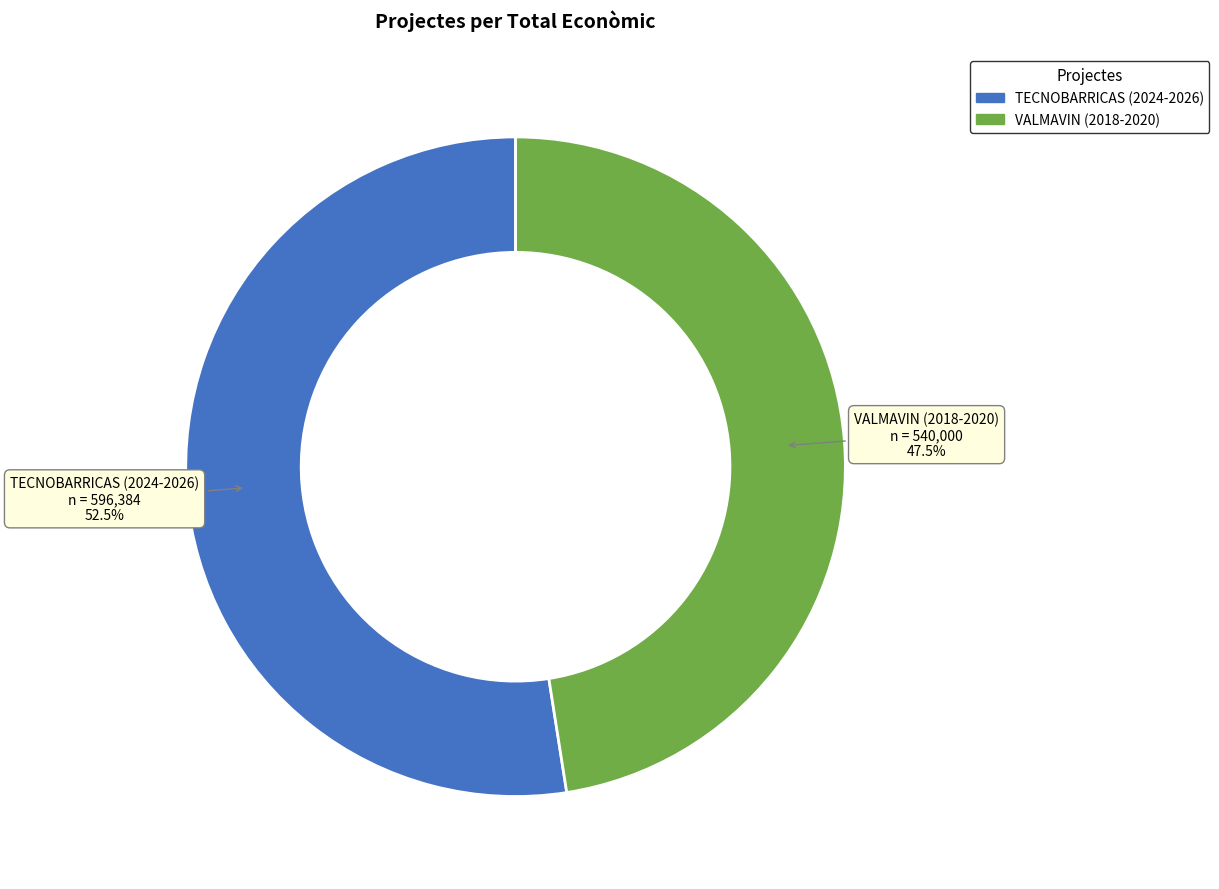

Rank the categories by value from highest to lowest.

TECNOBARRICAS (2024-2026), VALMAVIN (2018-2020)